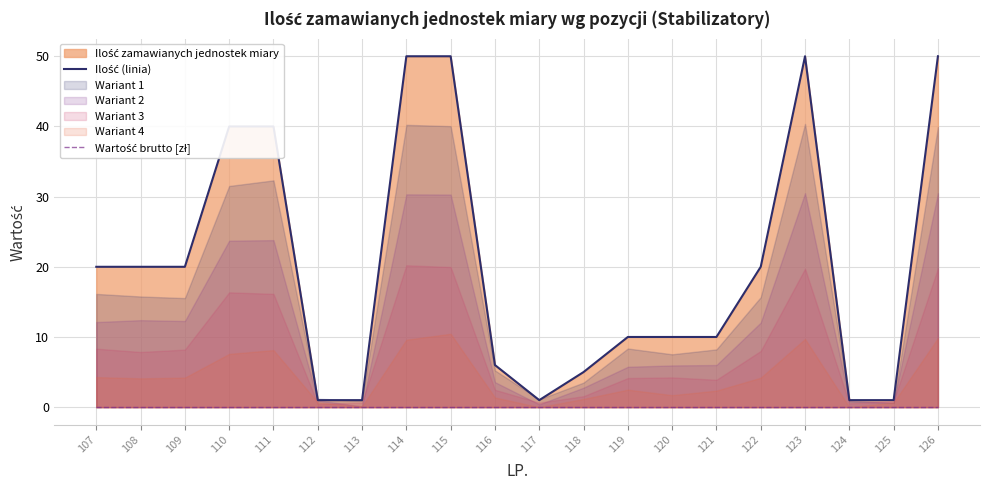

True or false: Ilość (linia) and Wartość brutto [zł] intersect in this chart.

False